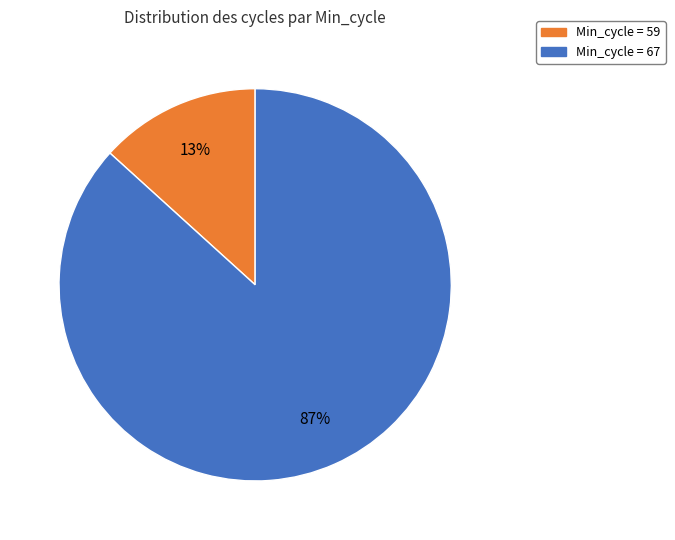

Does any single category account for the majority?

Yes